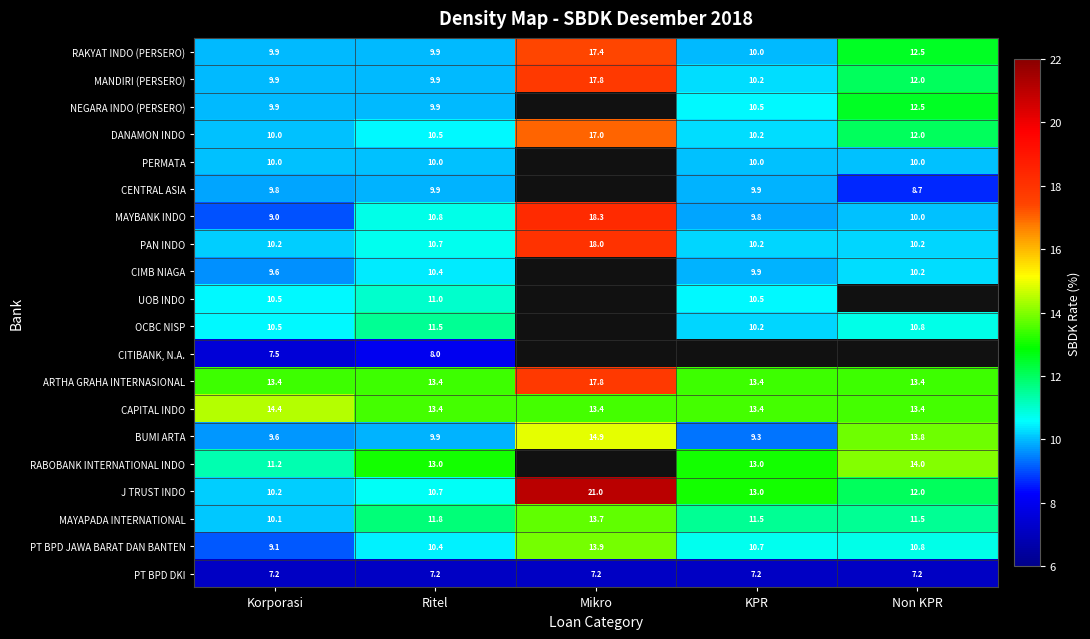

What is the lowest value of the BUMI ARTA series?

9.3